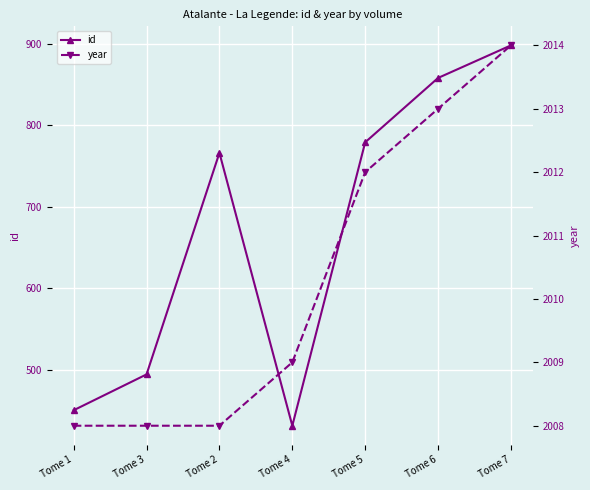

What is the smallest value displayed?

431